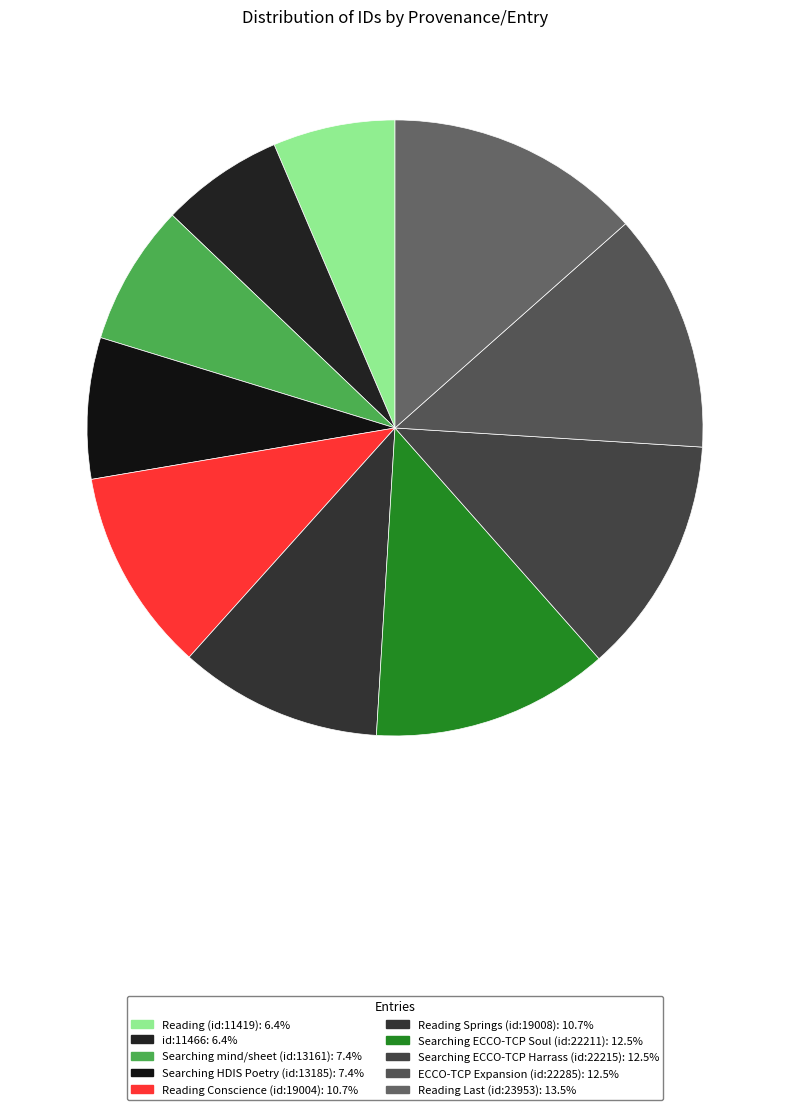

What is the change in value from Reading (id:11419) to ECCO-TCP Expansion (id:22285)?

+10866